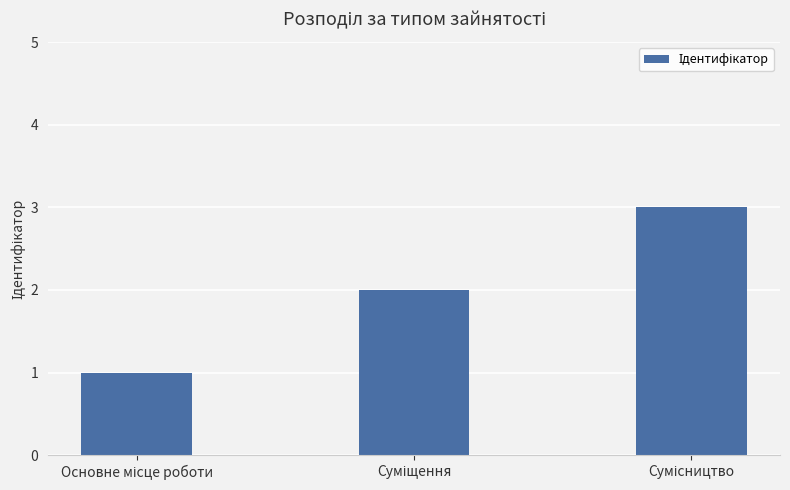

Reading right to left, what are all the values shown in this chart?

3	2	1